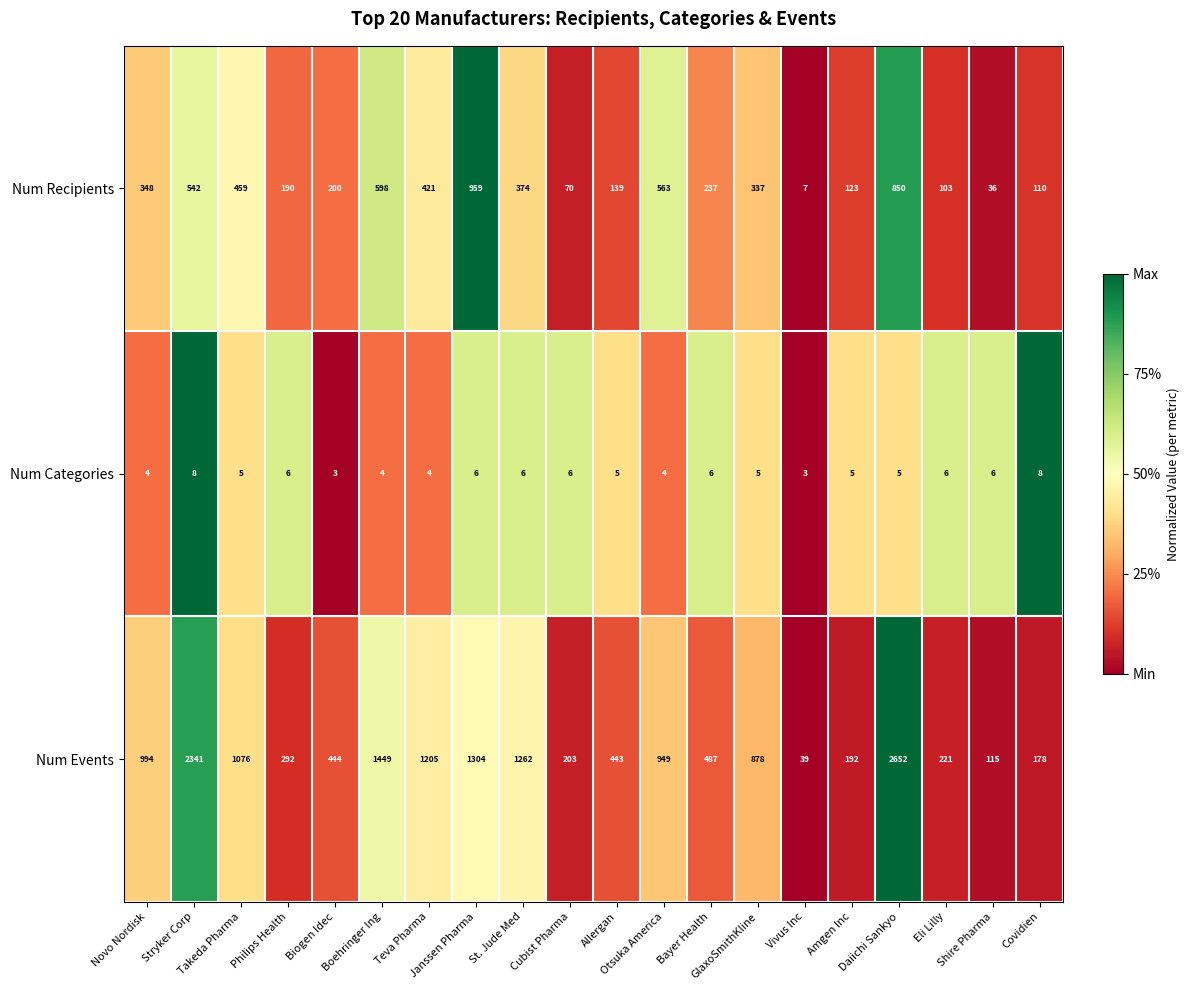

What is the difference between the maximum and minimum values in the Num Categories series?

5